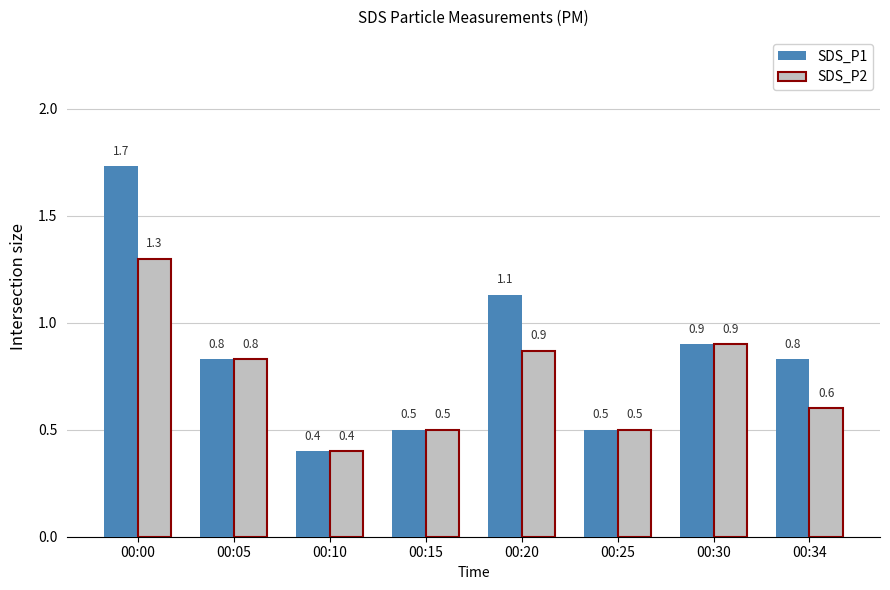

What is the average value of the SDS_P1 series?

0.9